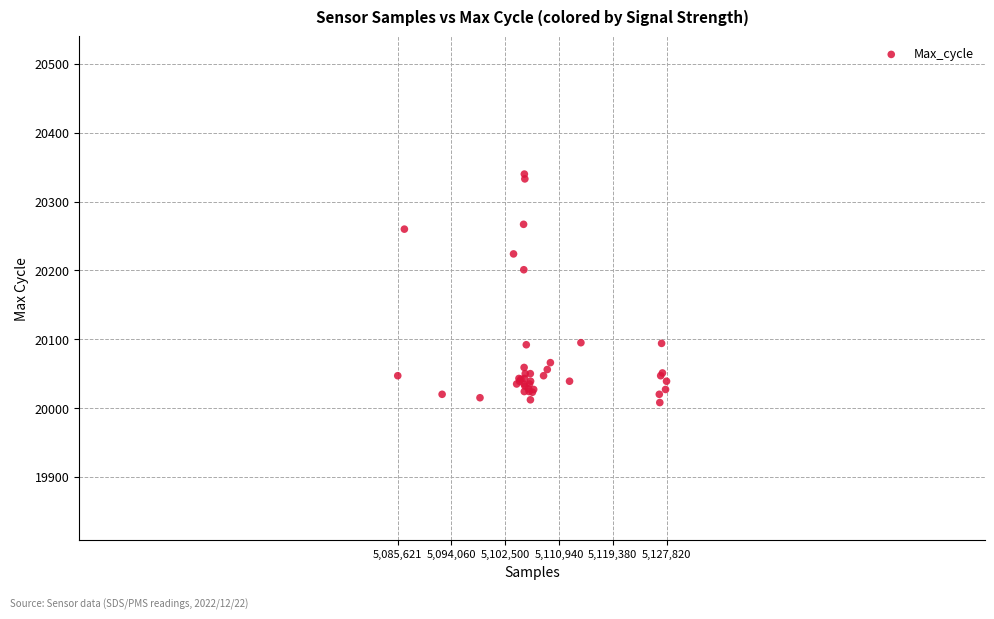

What Y value in the scatter plot is closest to 20174?

20201